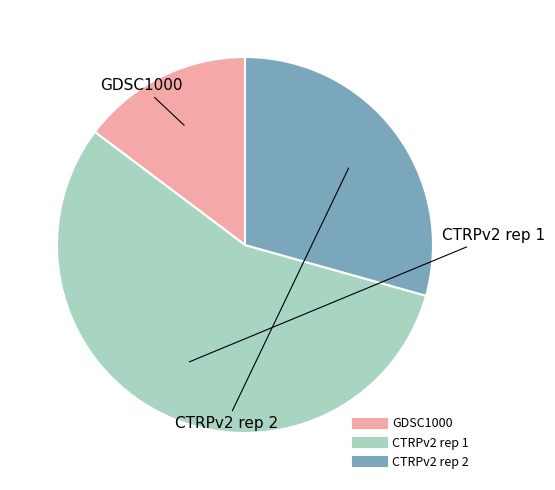

Does any single category account for the majority?

Yes